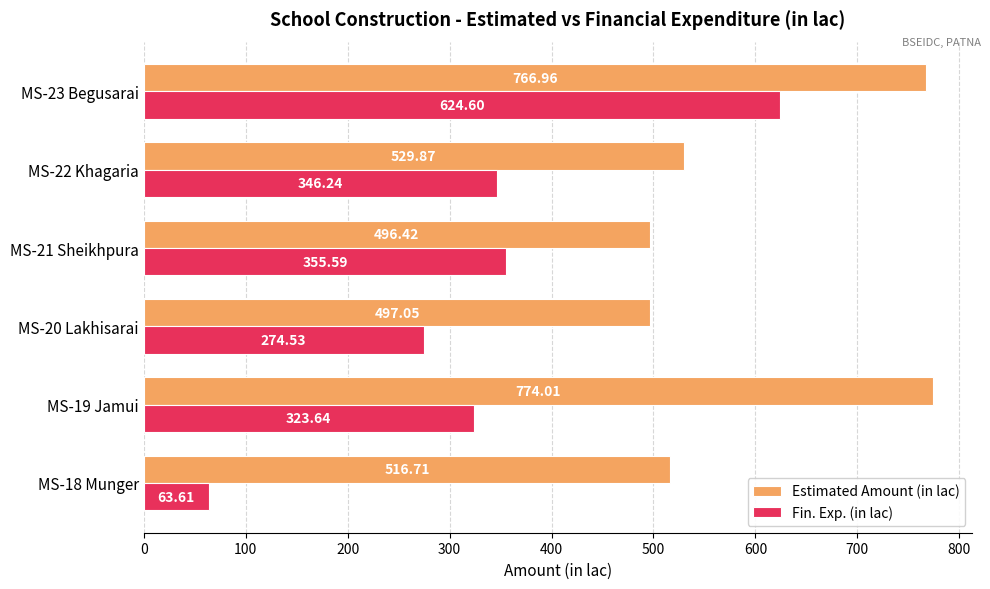

Between MS-19 Jamui and MS-23 Begusarai, which series saw the biggest shift?

Fin. Exp. (in lac)